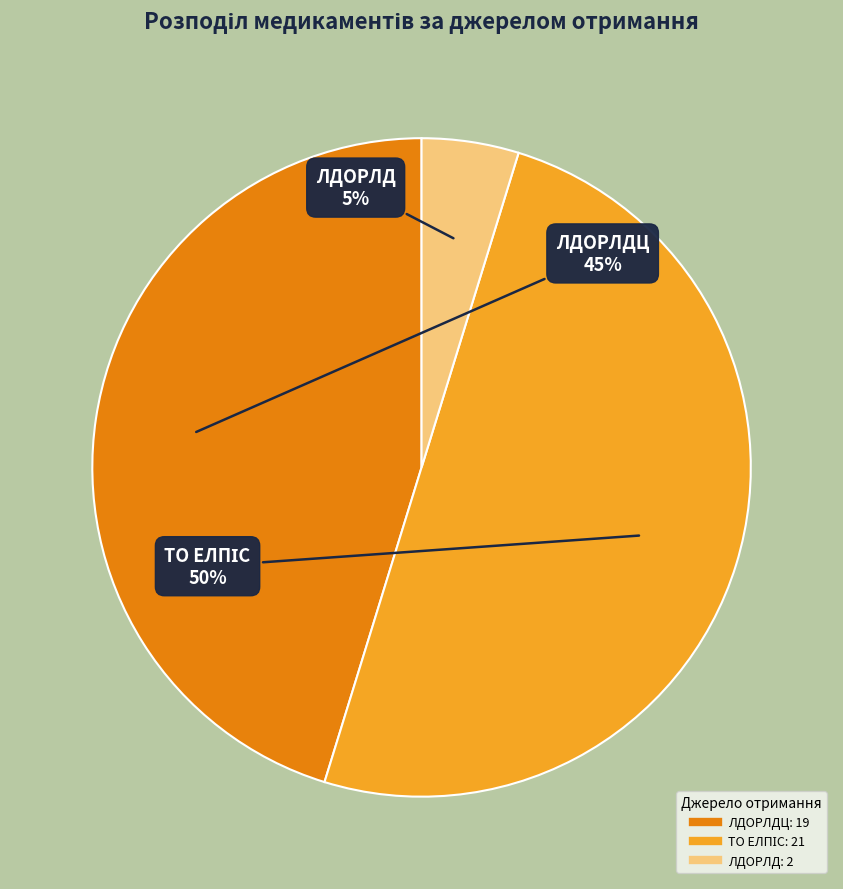

To the nearest percent, what is the average slice percentage?

33%